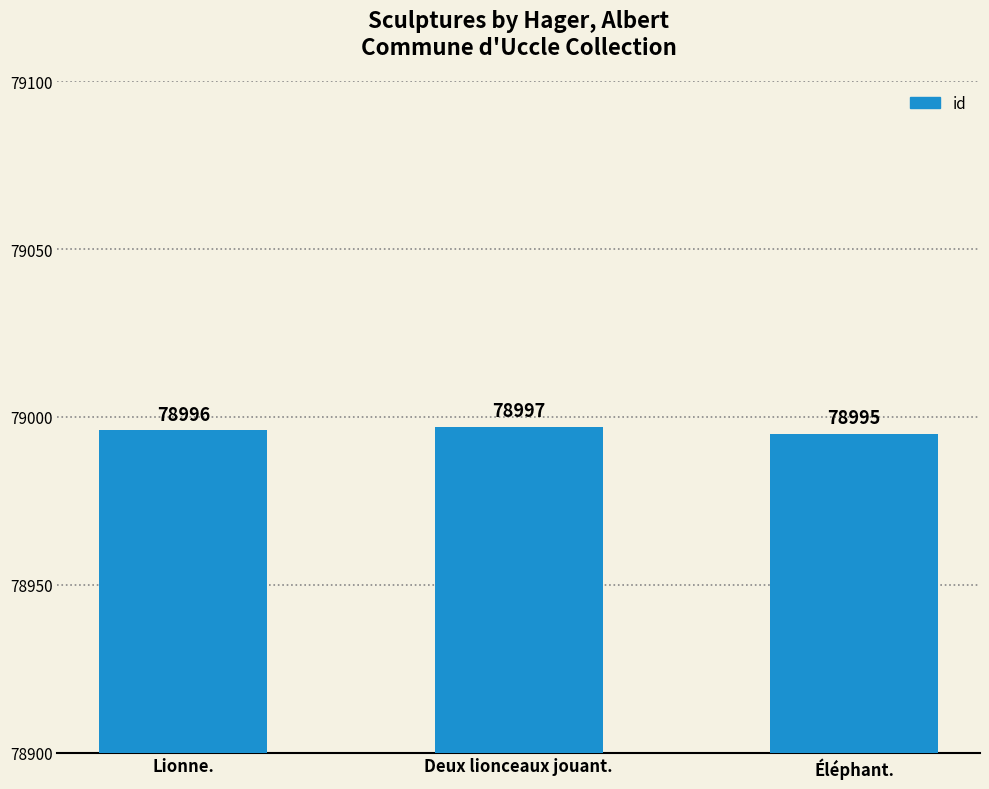

What is the change in value from Lionne. to Éléphant.?

-1